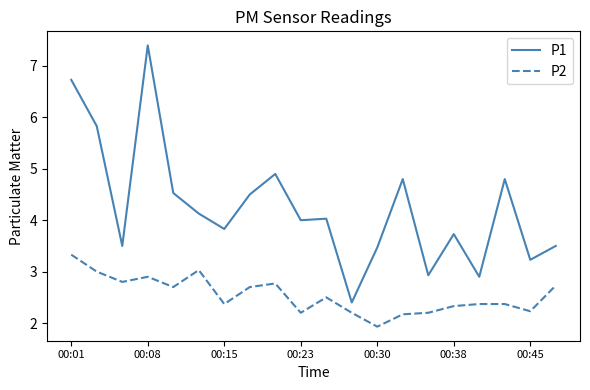

Is this an area chart (filled region under the line)?

No